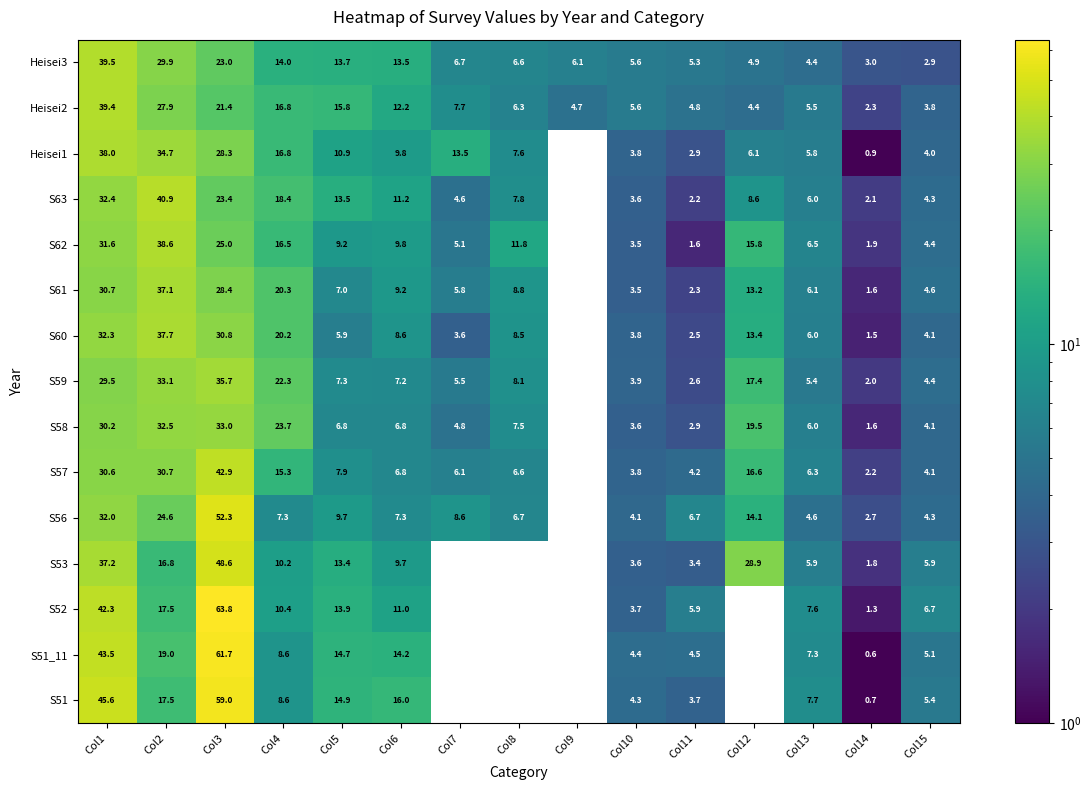

Rank the series at Col1 from lowest to highest value.

S59, S58, S57, S61, S62, S56, S60, S63, S53, Heisei1, Heisei2, Heisei3, S52, S51_11, S51